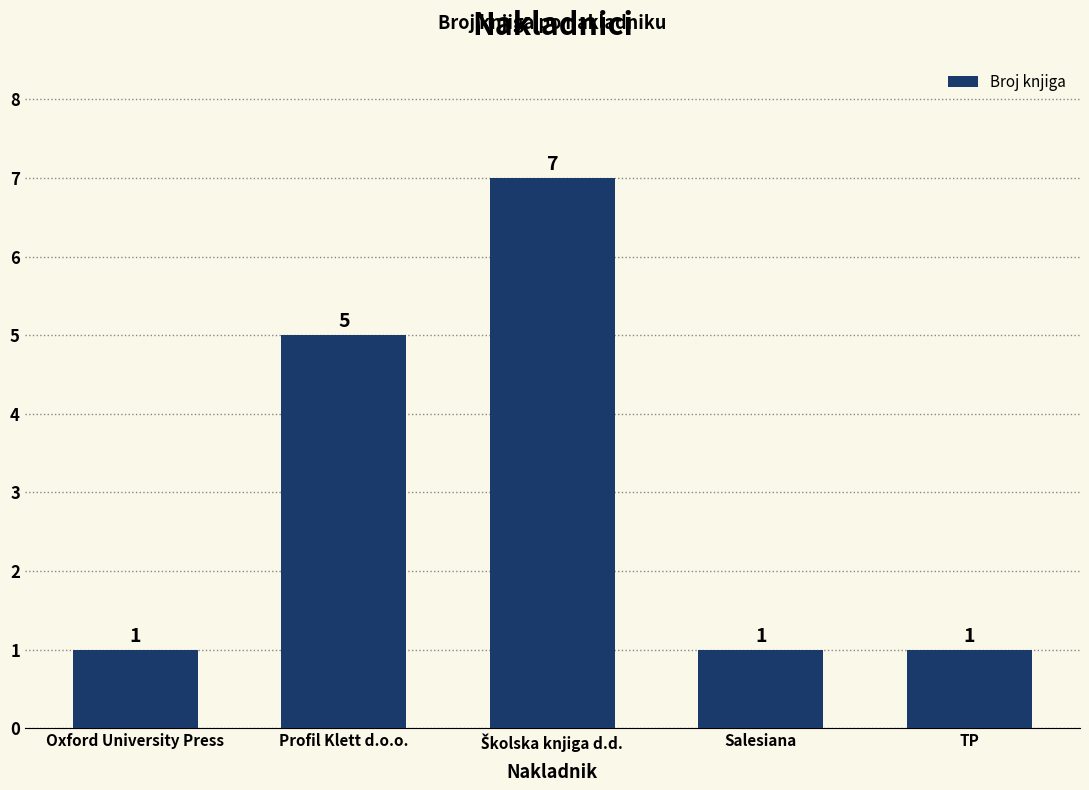

Where is the data nearest to the value 4?

Profil Klett d.o.o.